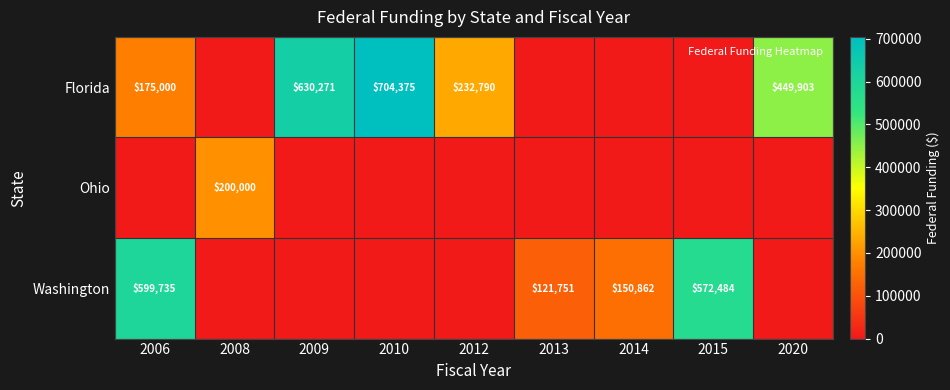

What is the difference between the Washington values at 2006 and 2014?

448873